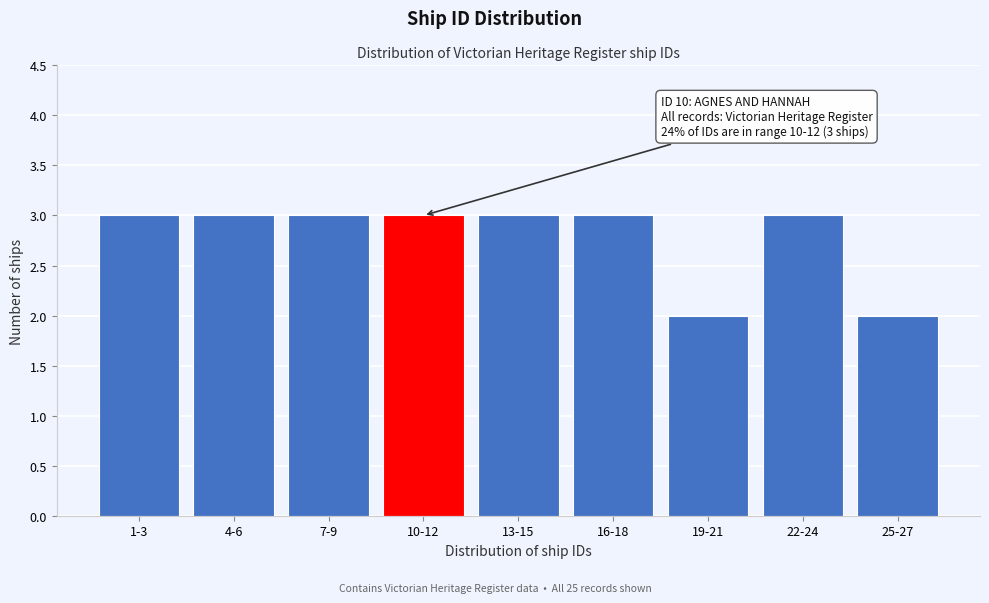

Reading right to left, transcribe all the data shown in this chart.

25-27=2	22-24=3	19-21=2	16-18=3	13-15=3	10-12=3	7-9=3	4-6=3	1-3=3